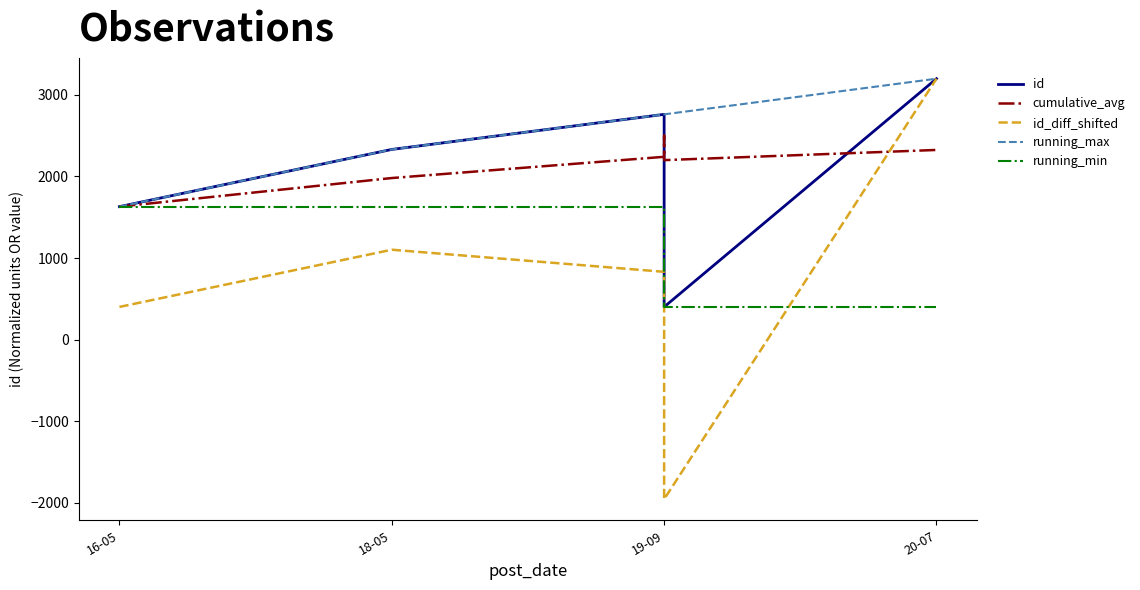

The value of running_max at 19-09 is 2761.0. True or false?

True